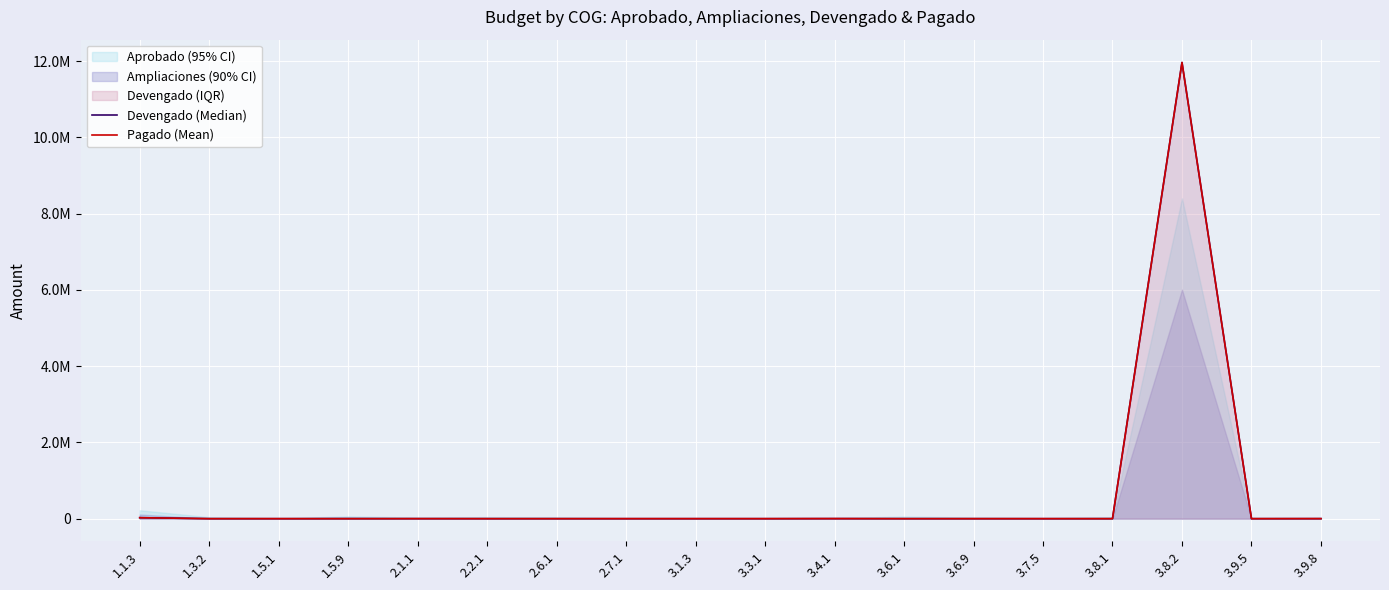

What is the average value of the Devengado (Median) series?

666289.3